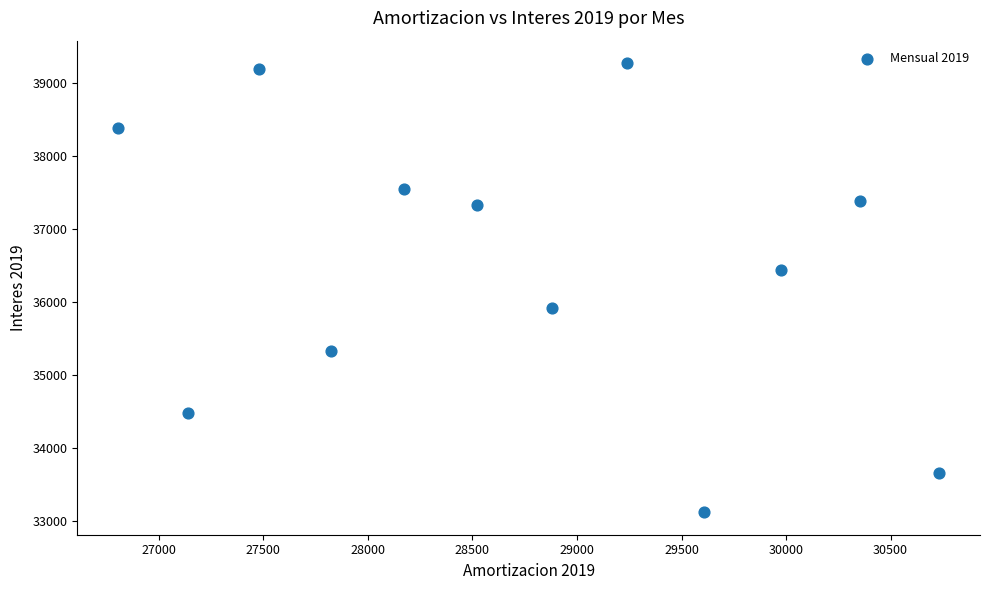

What is the range of X values (max minus min)?

3925.1